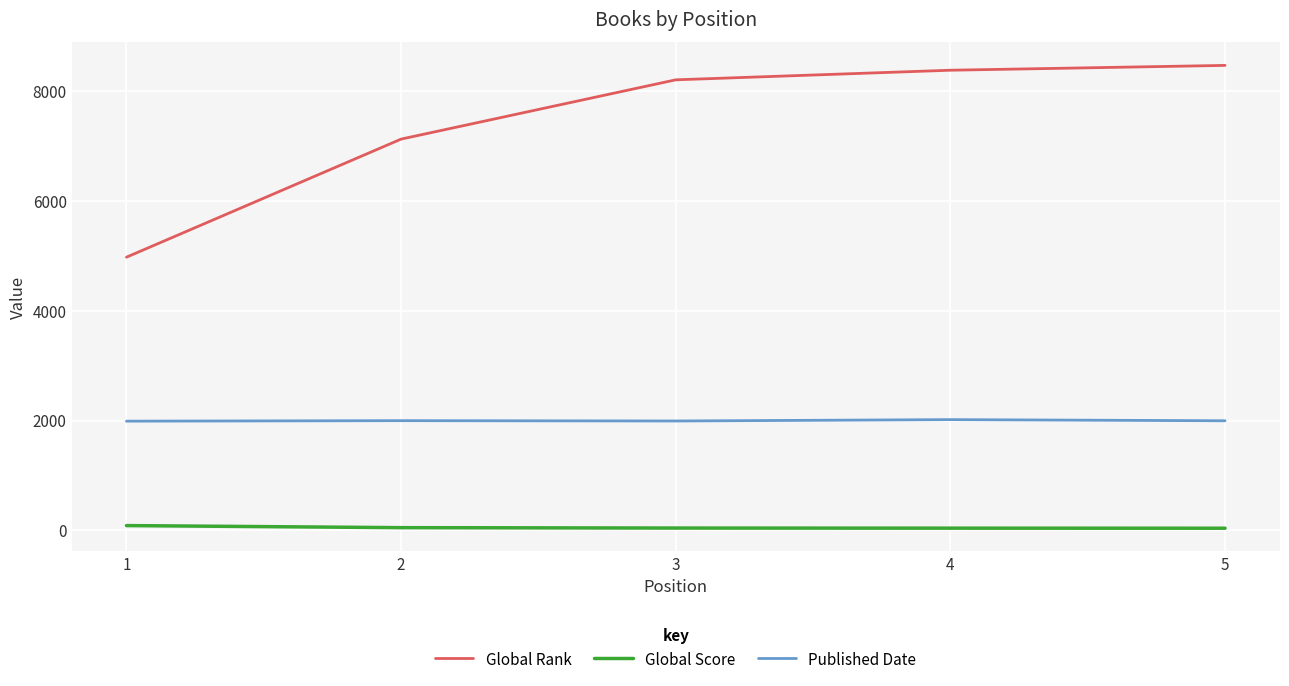

Does the chart have visible grid lines?

Yes